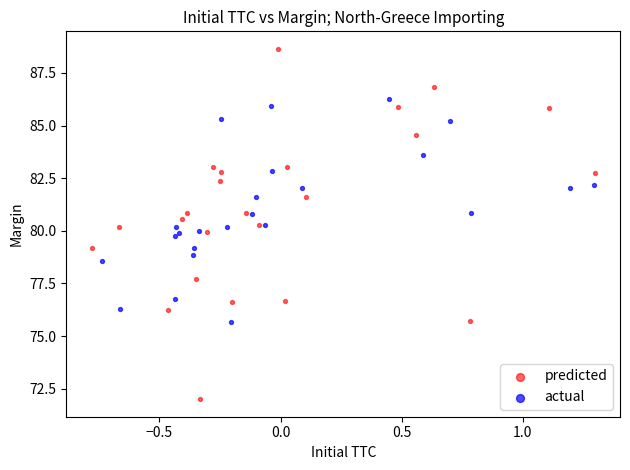

Which series has the widest spread of Y values?

predicted